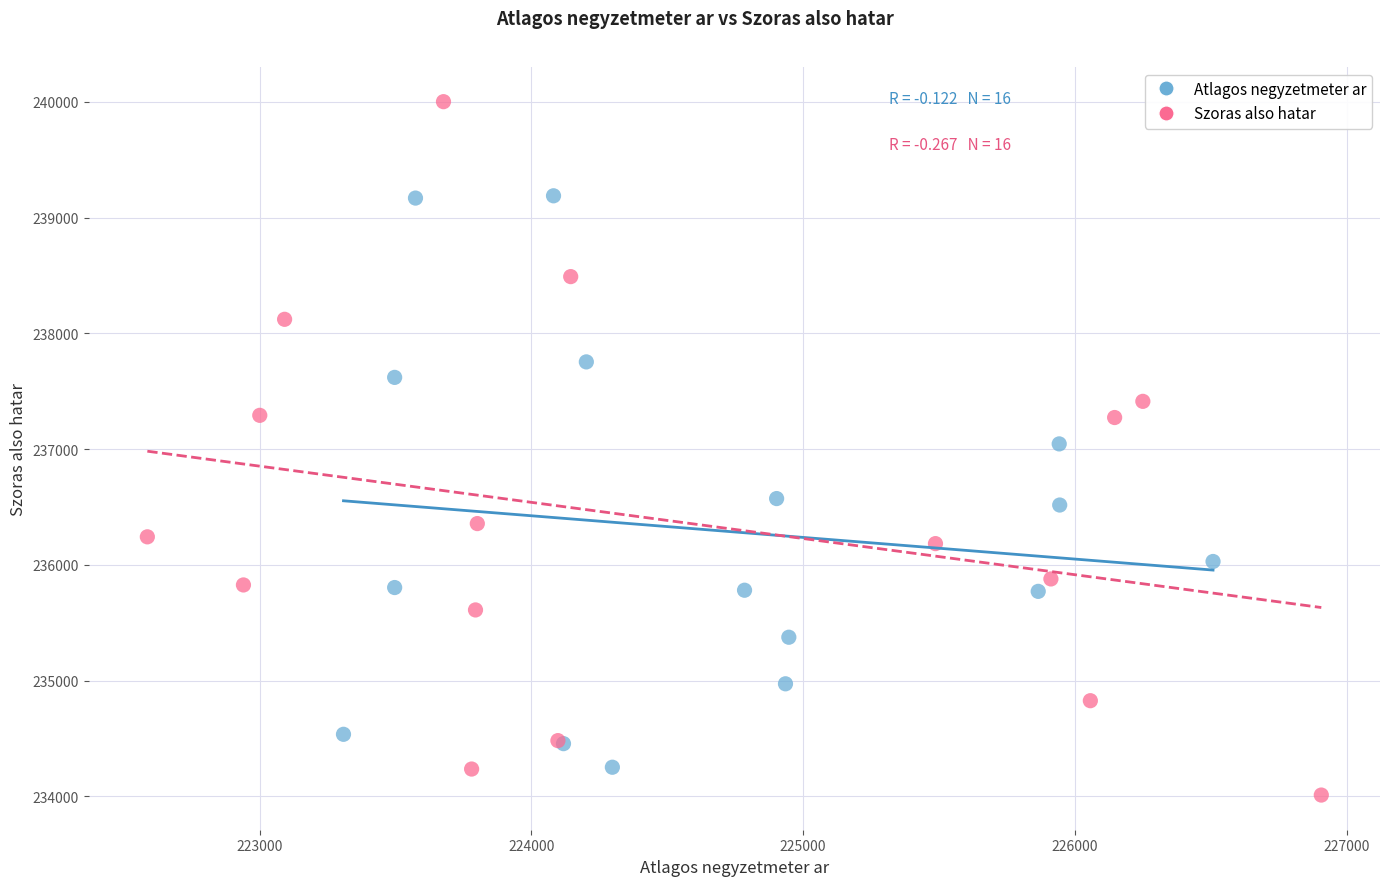

Which series reaches the maximum Y coordinate?

Szoras also hatar